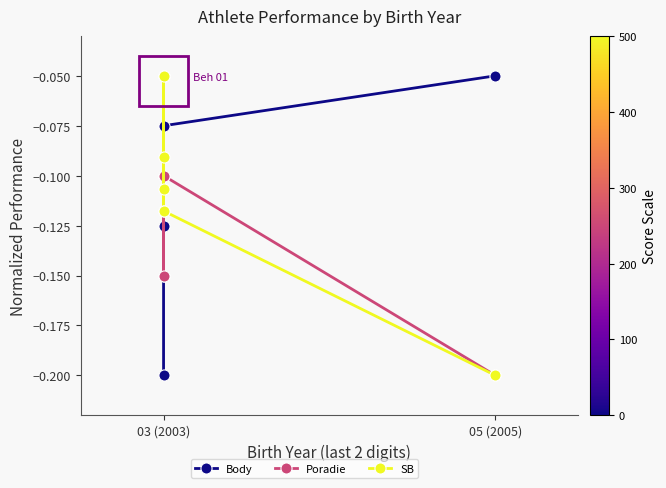

What are all the series names shown in the legend?

Body, Poradie, SB